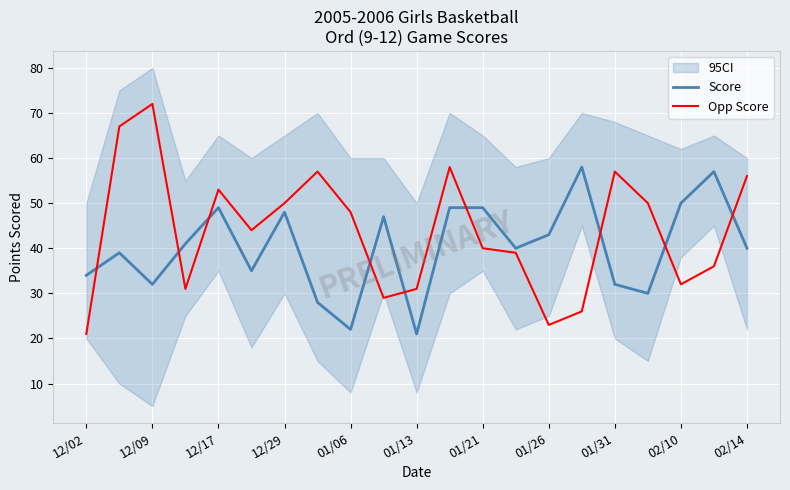

The value of Opp Score at 12/29 is 87. True or false?

False